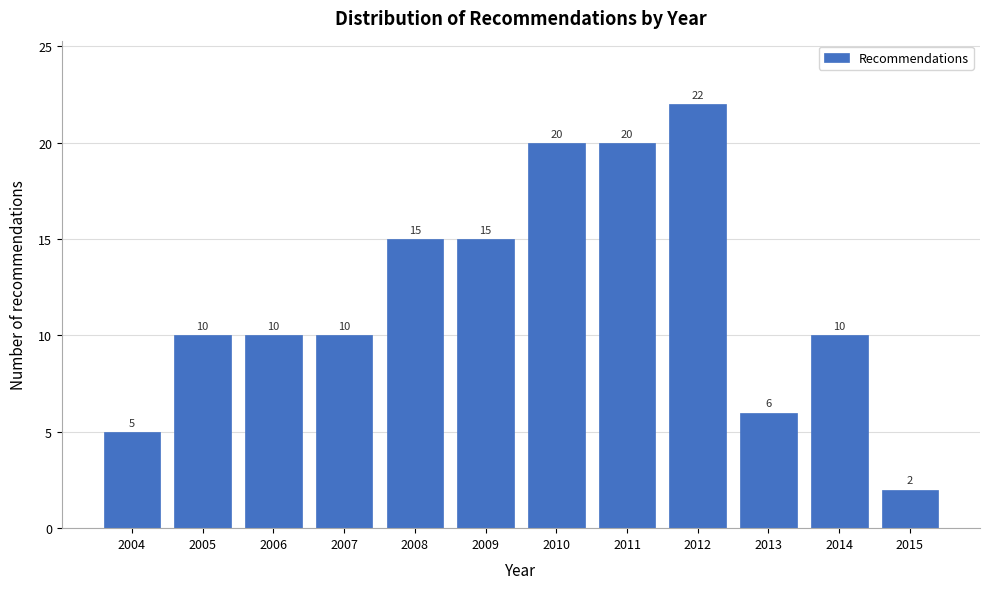

Reading left to right, extract all data points from this chart.

5	10	10	10	15	15	20	20	22	6	10	2